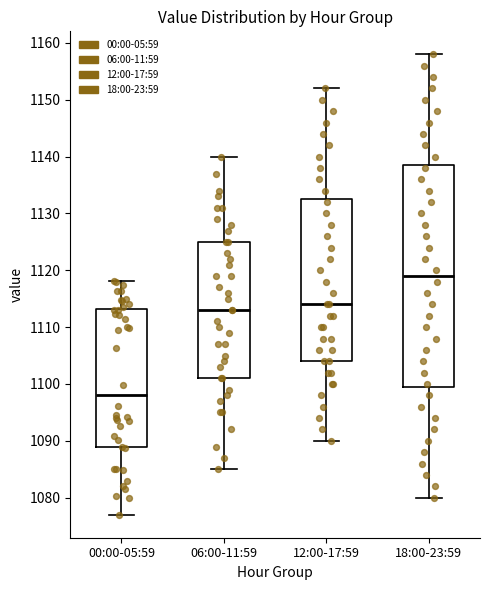

Comparing the boxes themselves (not the whiskers), which one is the tallest?

18:00-23:59